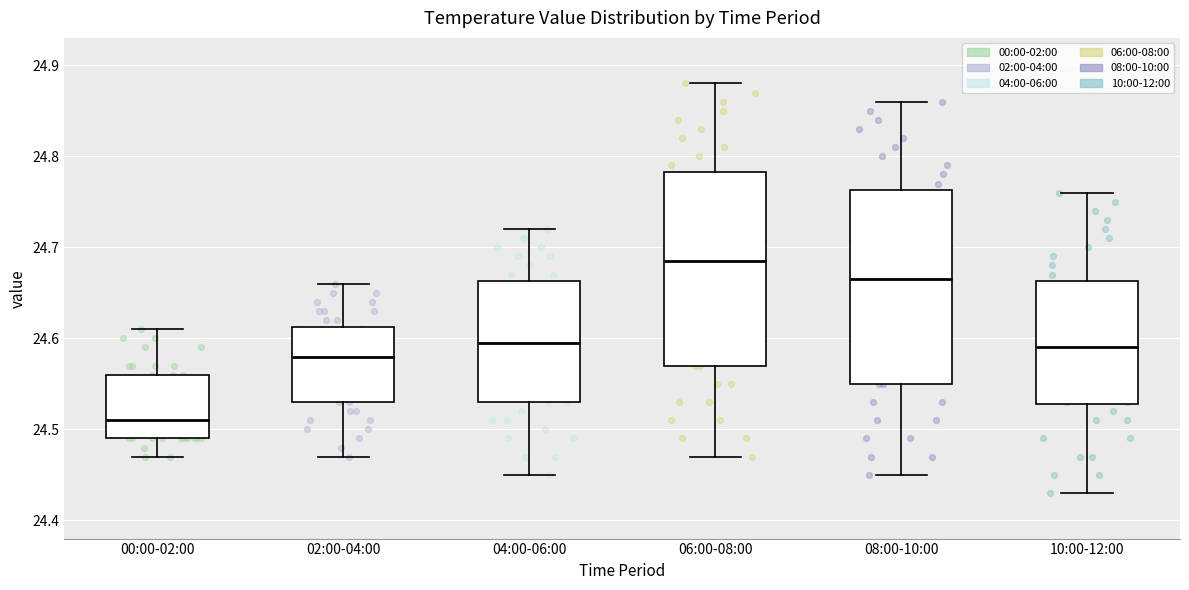

Which box has the highest median line?

06:00-08:00